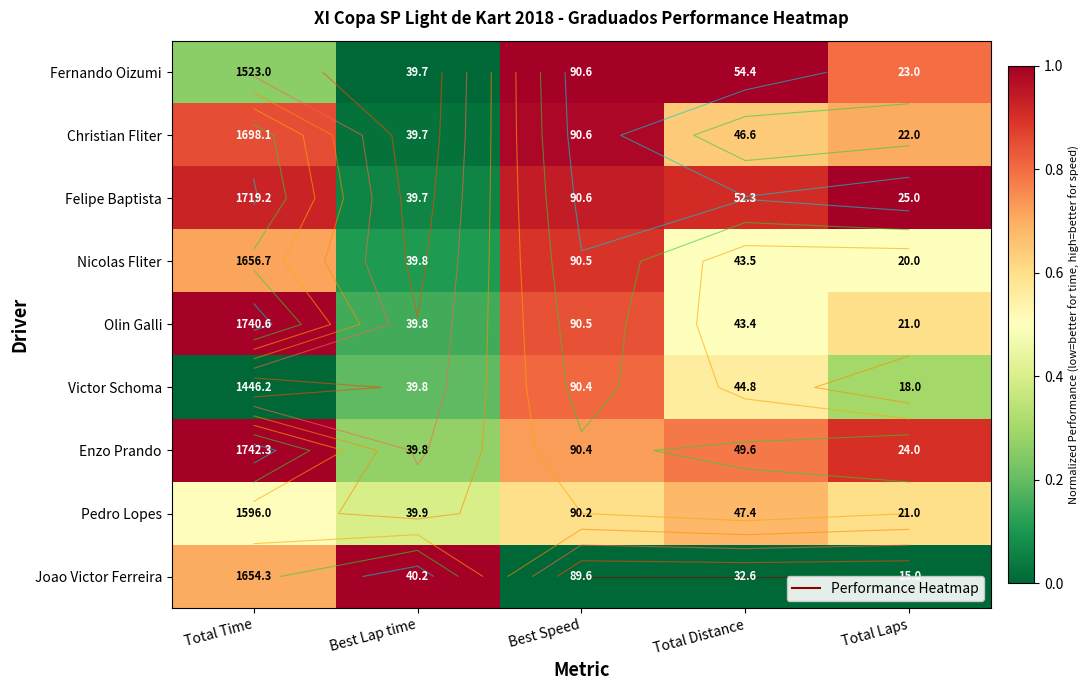

How many series are shown in this chart?

9